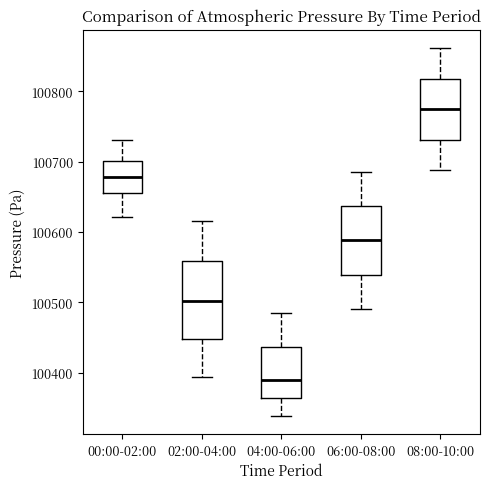

Which box's median line is the highest?

08:00-10:00